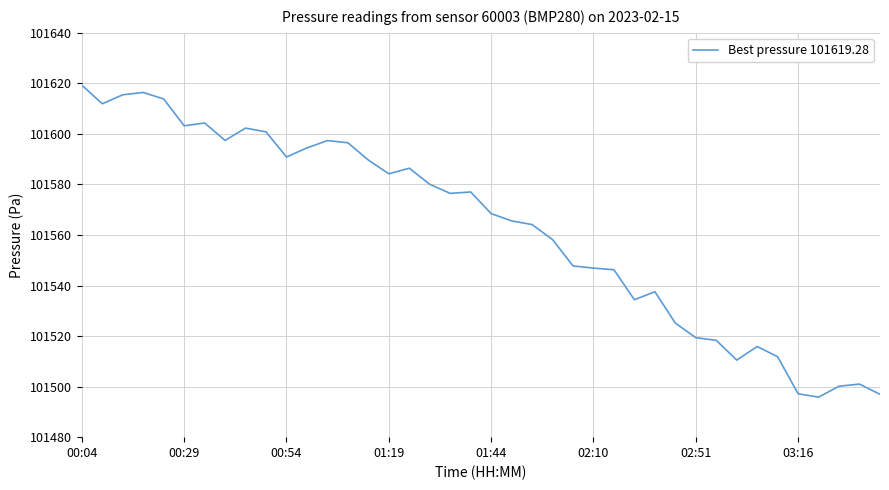

What is the minimum value shown in the chart?

101495.8